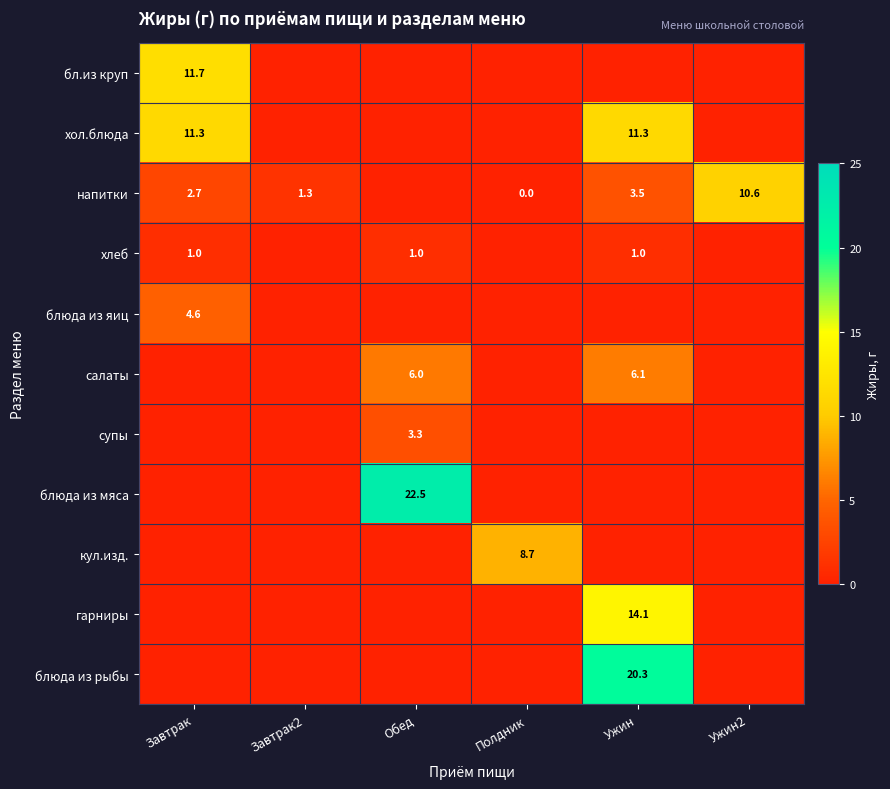

What is the difference between the напитки values at Ужин and Завтрак2?

2.2